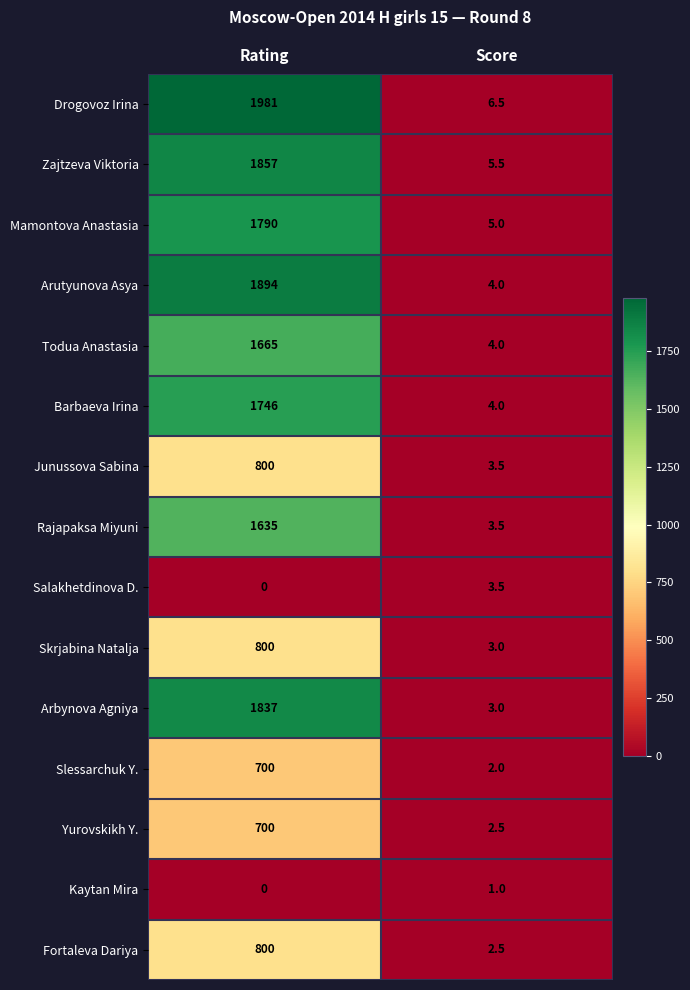

Reading left to right, list all the values displayed in this chart.

Drogovoz Irina: Rating=1981.0	Score=6.5
Zajtzeva Viktoria: Rating=1857.0	Score=5.5
Mamontova Anastasia: Rating=1790.0	Score=5.0
Arutyunova Asya: Rating=1894.0	Score=4.0
Todua Anastasia: Rating=1665.0	Score=4.0
Barbaeva Irina: Rating=1746.0	Score=4.0
Junussova Sabina: Rating=800.0	Score=3.5
Rajapaksa Miyuni: Rating=1635.0	Score=3.5
Salakhetdinova D.: Rating=0.0	Score=3.5
Skrjabina Natalja: Rating=800.0	Score=3.0
Arbynova Agniya: Rating=1837.0	Score=3.0
Slessarchuk Y.: Rating=700.0	Score=2.0
Yurovskikh Y.: Rating=700.0	Score=2.5
Kaytan Mira: Rating=0.0	Score=1.0
Fortaleva Dariya: Rating=800.0	Score=2.5